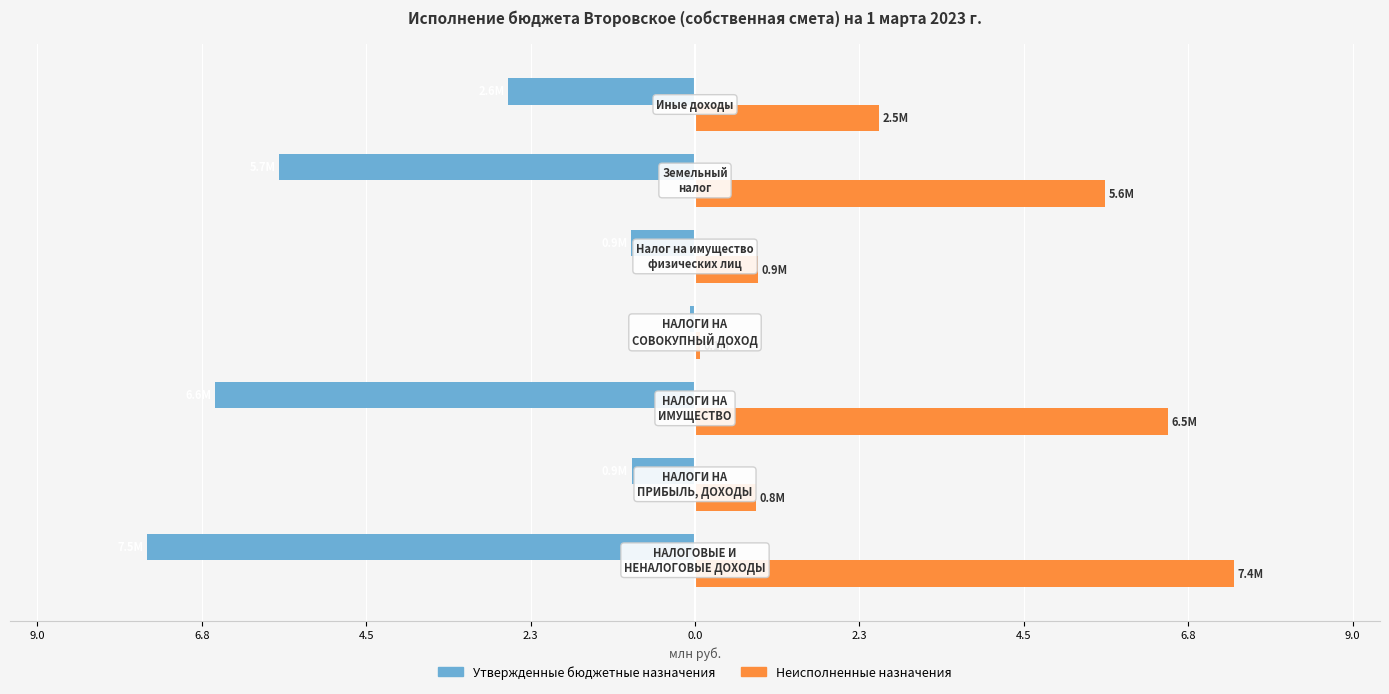

What are all the series names shown in the legend?

Утвержденные бюджетные назначения, Неисполненные назначения